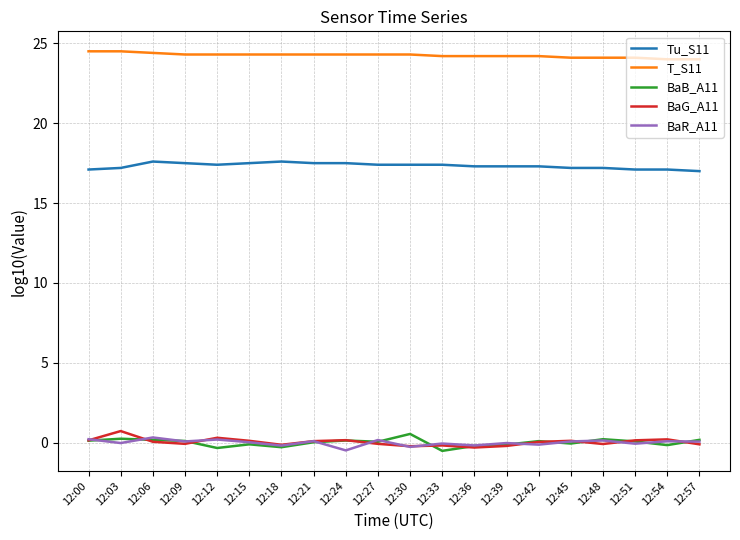

True or false: T_S11 and BaB_A11 intersect in this chart.

False